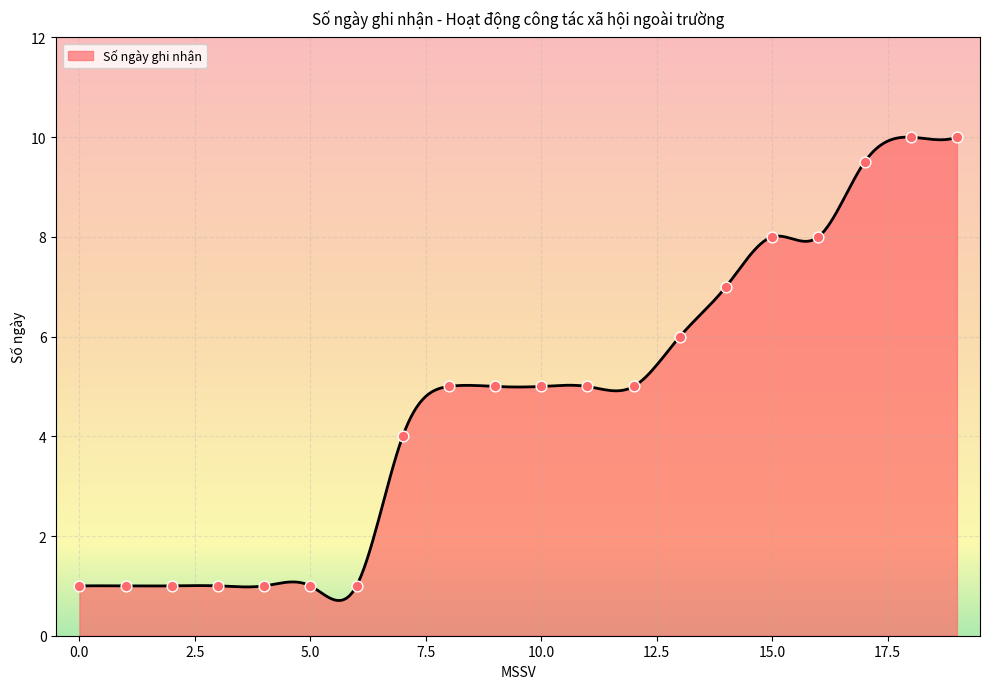

What is the highest value of the Số ngày ghi nhận series?

10.0